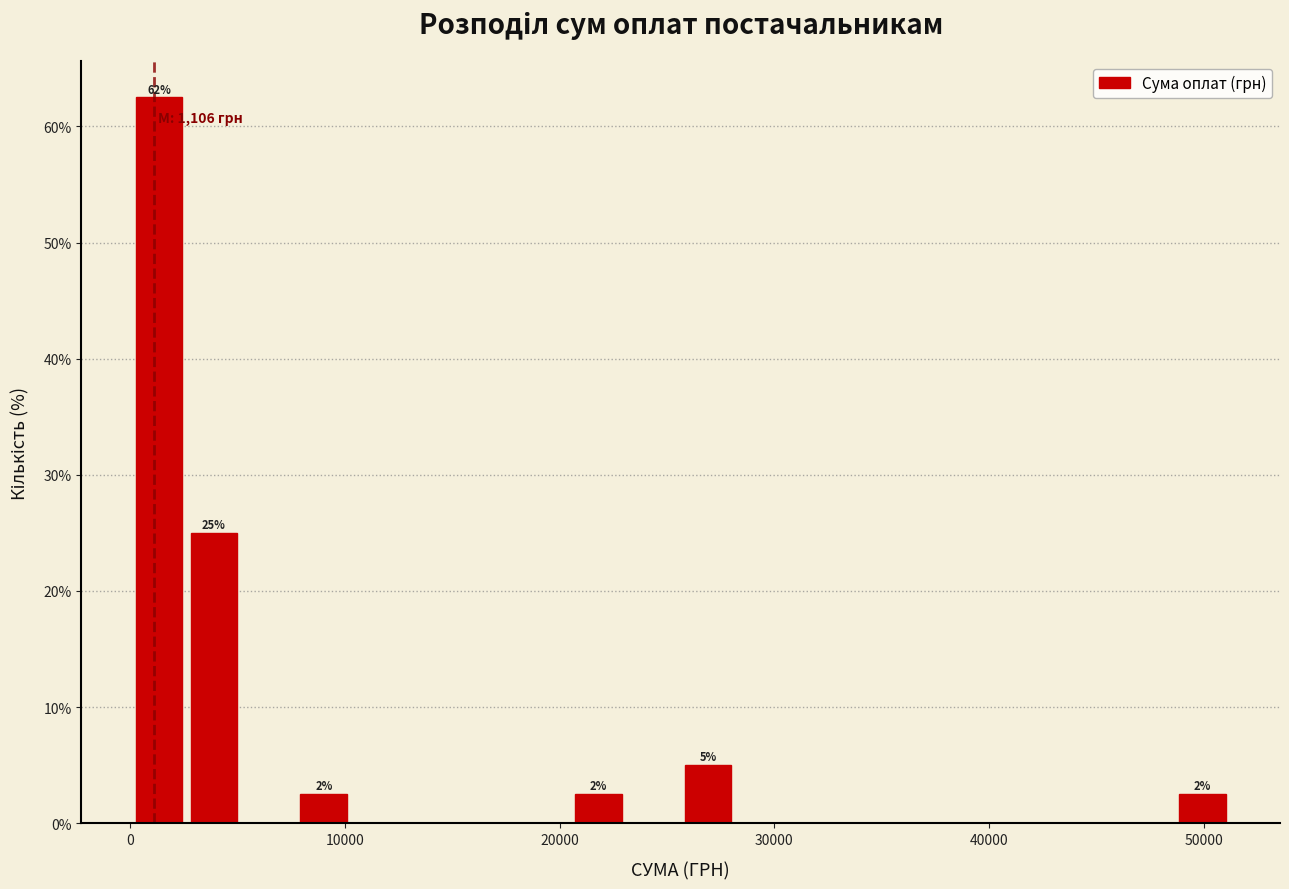

Read against the x-axis, roughly where is the centre of the tallest bar?

1000